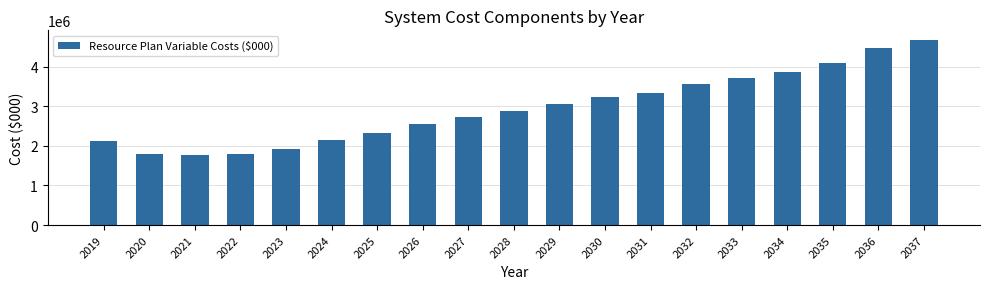

What is the difference between the maximum and second lowest values?

2888842